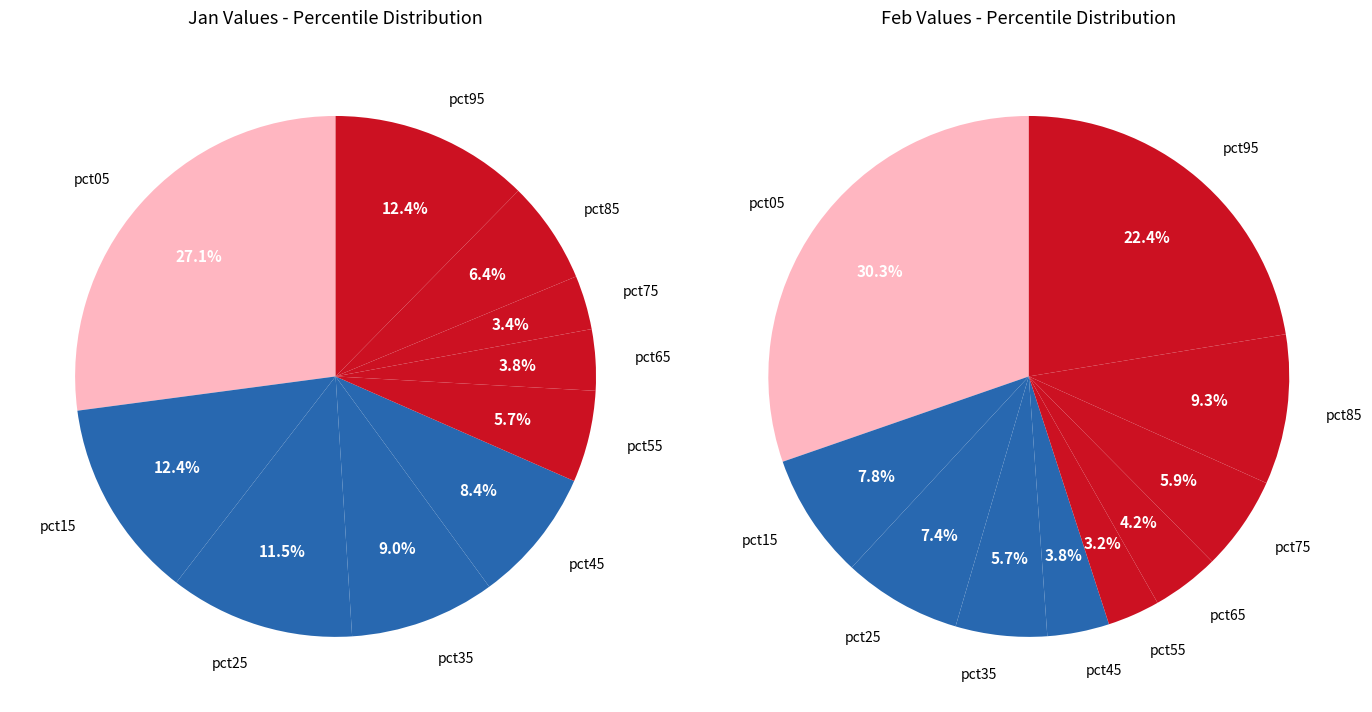

Does 7 account for over 50% of the chart?

No